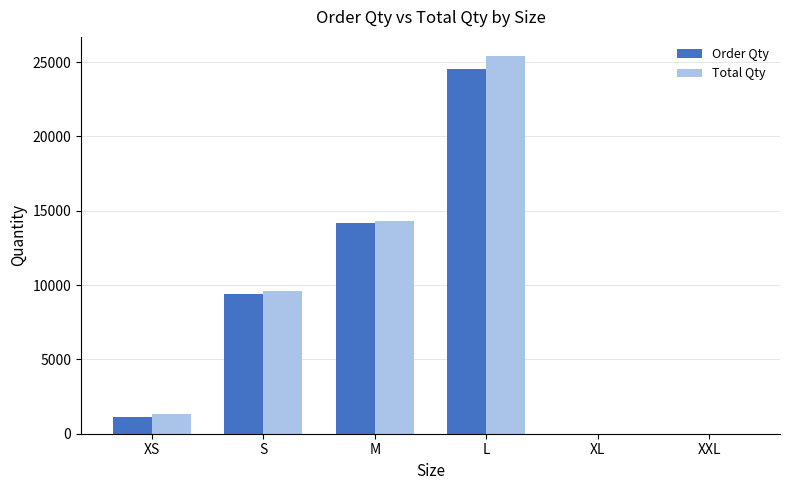

Where is Order Qty nearest to the value 12280?

M